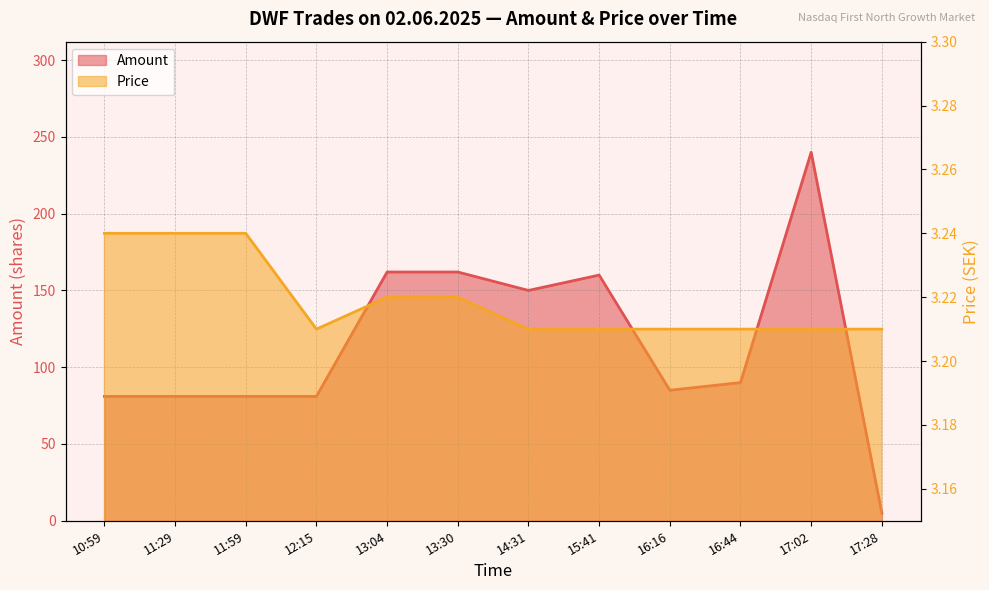

Which series has the largest range (max minus min)?

Amount